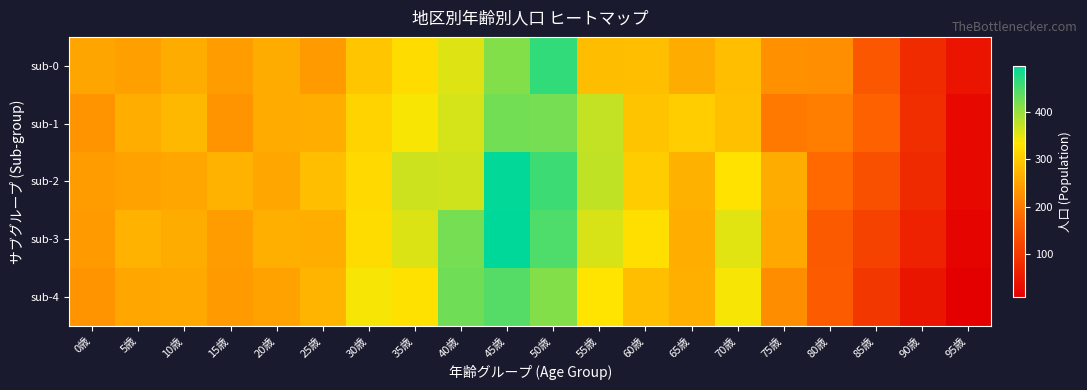

How many series are shown in this chart?

5